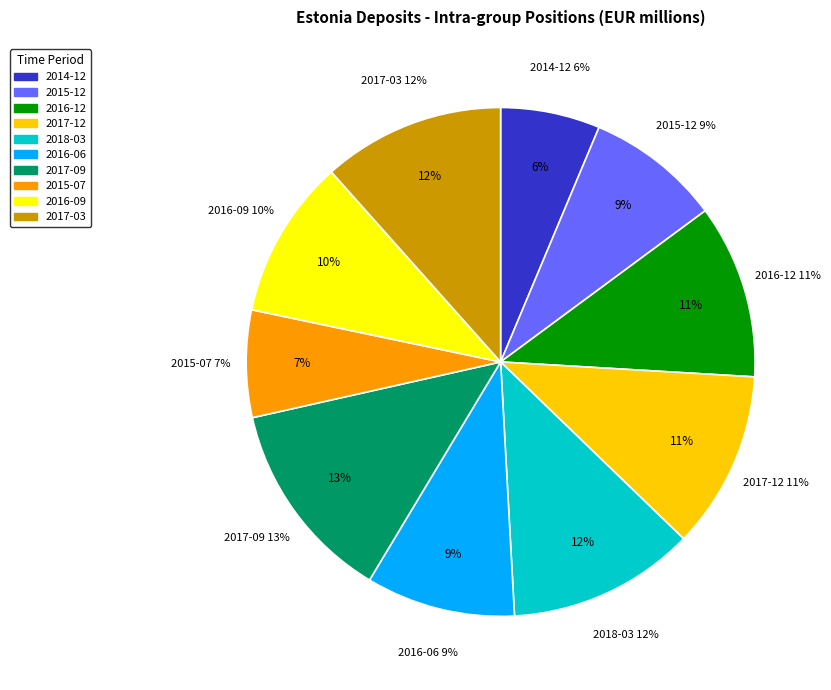

Is there any slice that represents more than half of the pie?

No